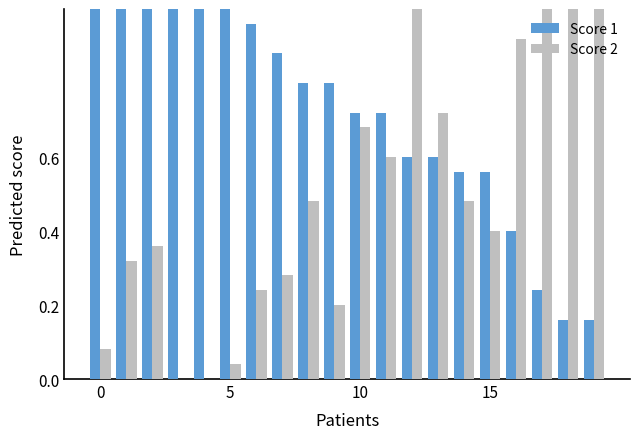

What is the sum of all Score 2 values?

9.8